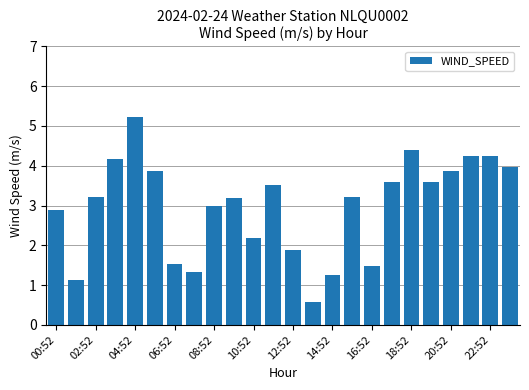

What is the minimum value shown in the chart?

0.6